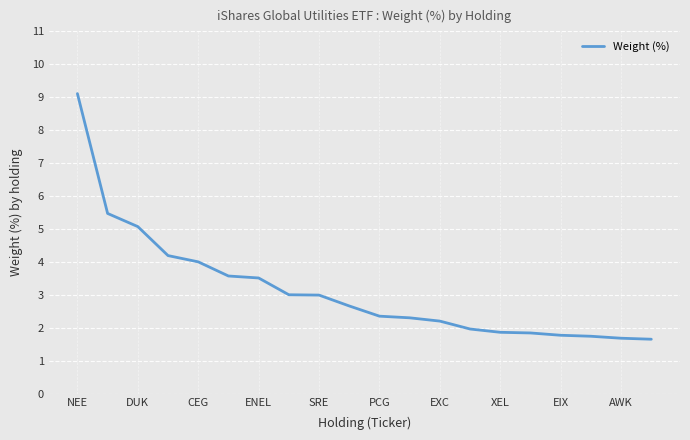

What is the greatest value displayed?

9.1